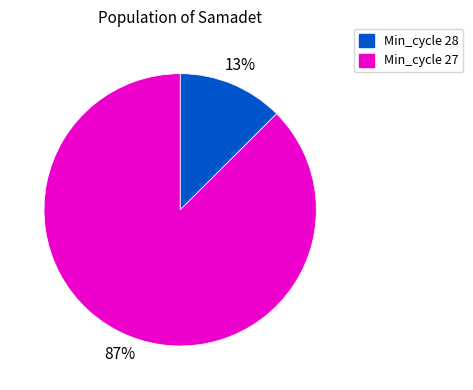

Is there a majority slice in this chart?

Yes